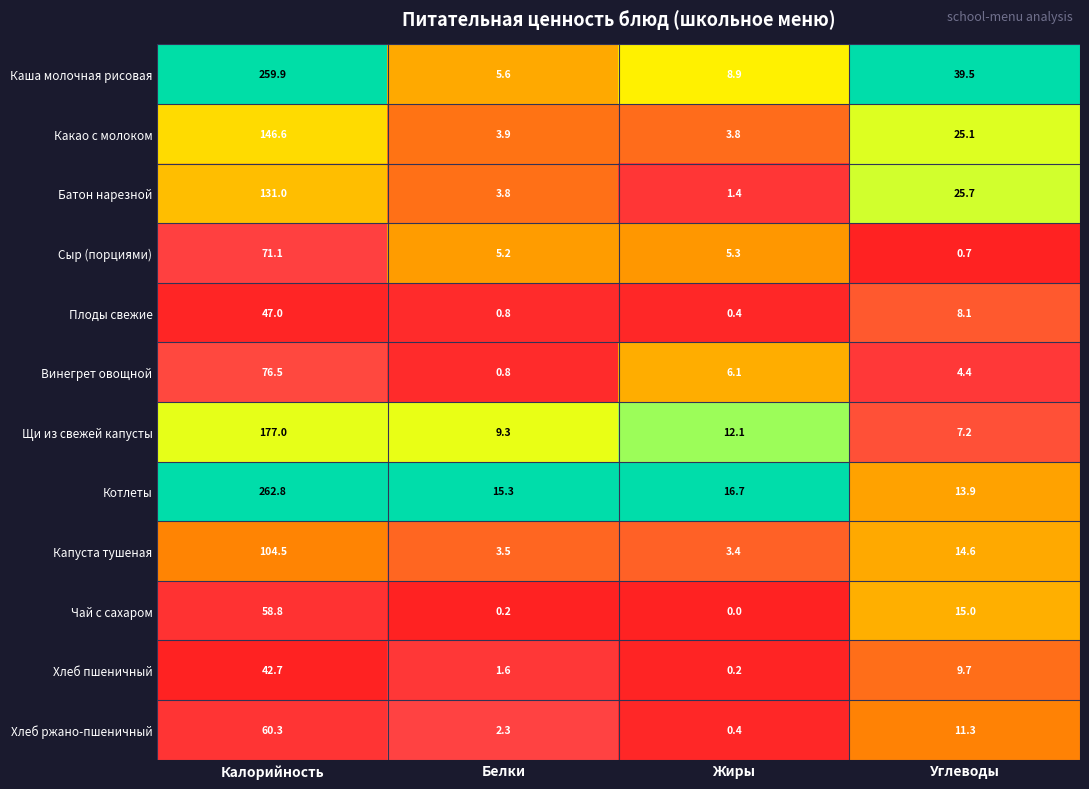

The value of Капуста тушеная at Калорийность is 65.4. True or false?

False